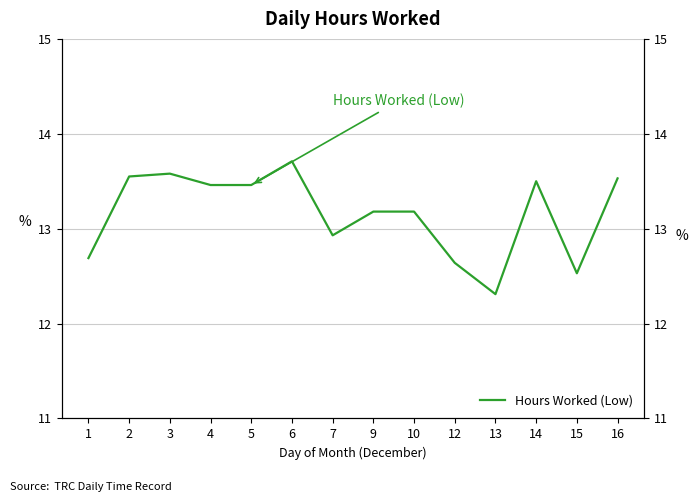

Is it true that the value at 9 is 13.2?

True